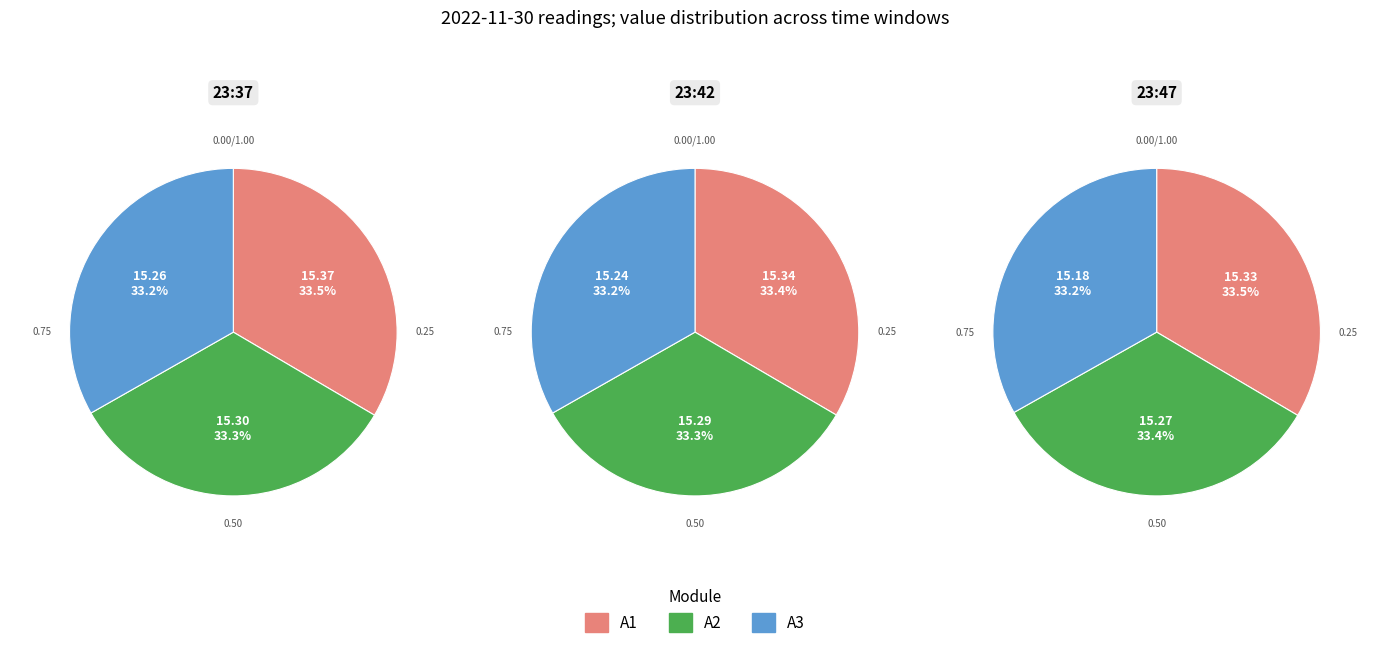

How many slices are in this pie chart?

3